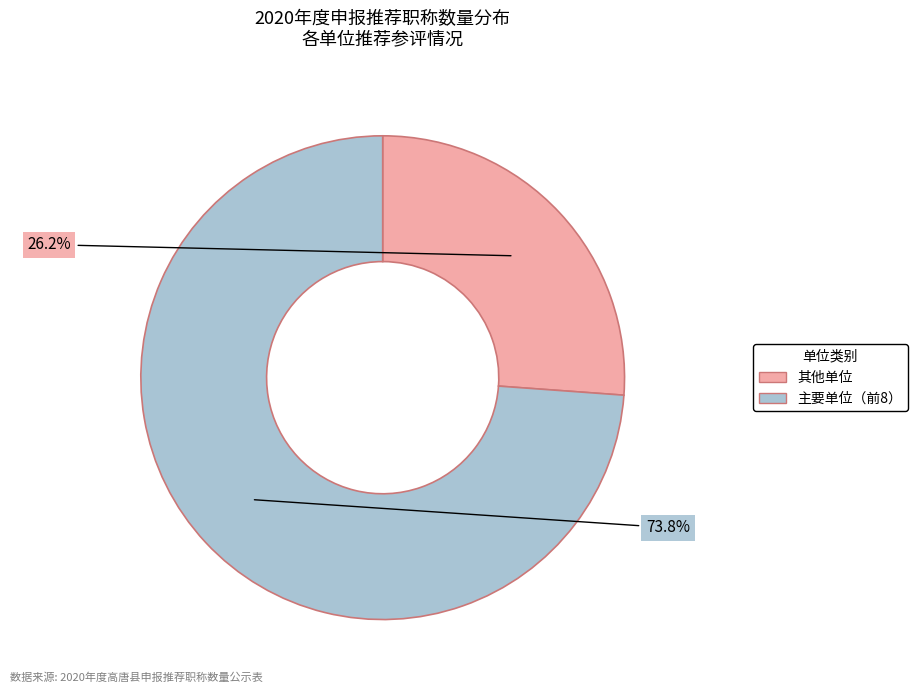

How many segments does this pie chart have?

2